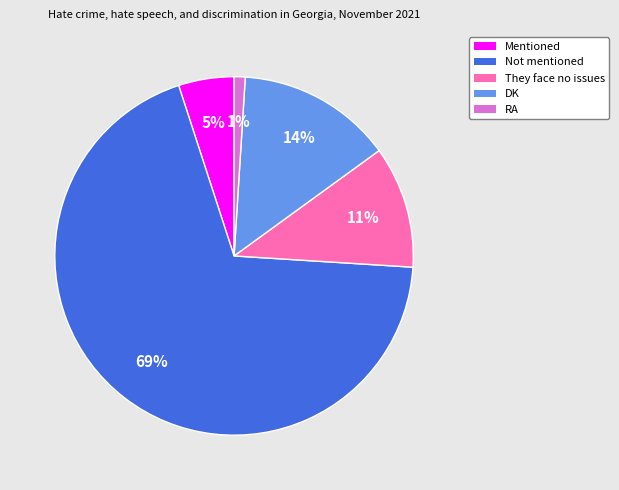

To the nearest percent, what portion does Not mentioned represent?

69%